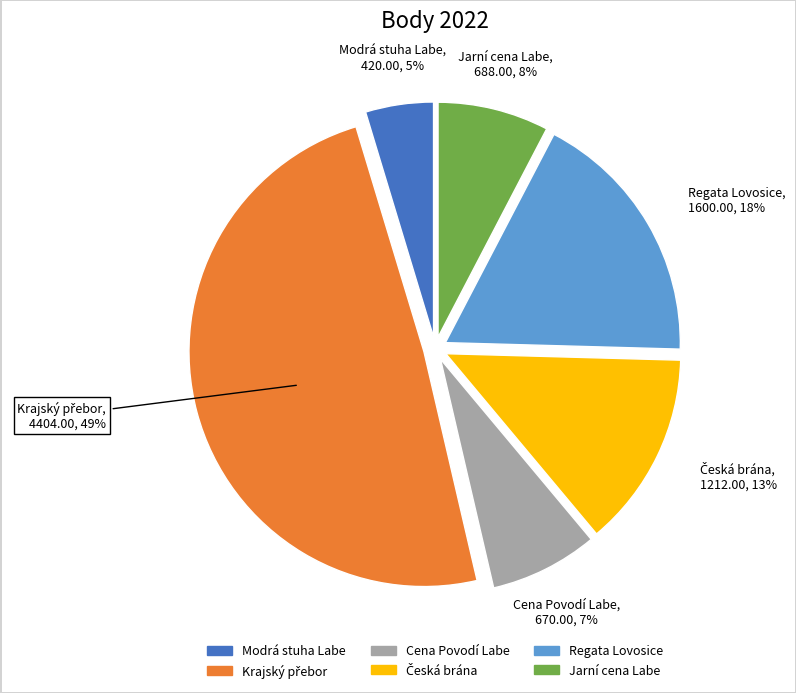

To the nearest percent, what is the difference between the Modrá stuha Labe and Regata Lovosice slice percentages?

13%